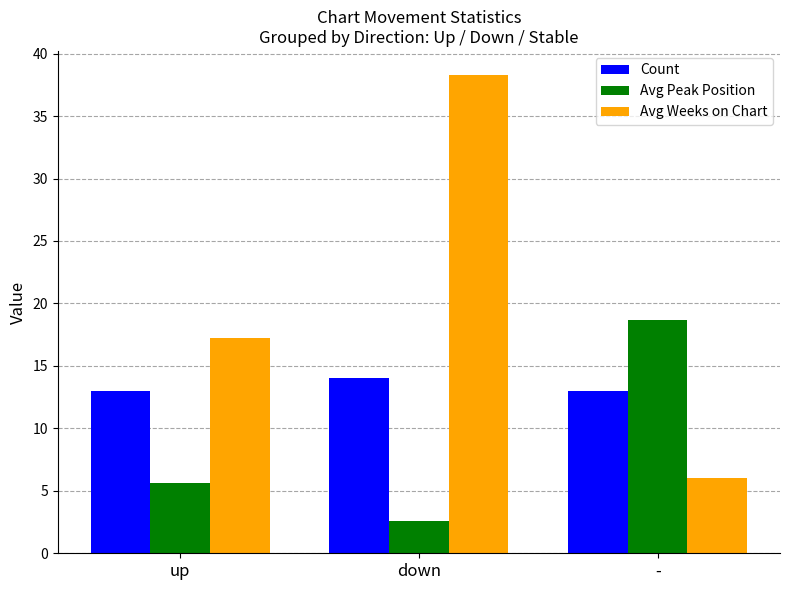

Rank the series by their average value, from lowest to highest.

Avg Peak Position, Count, Avg Weeks on Chart